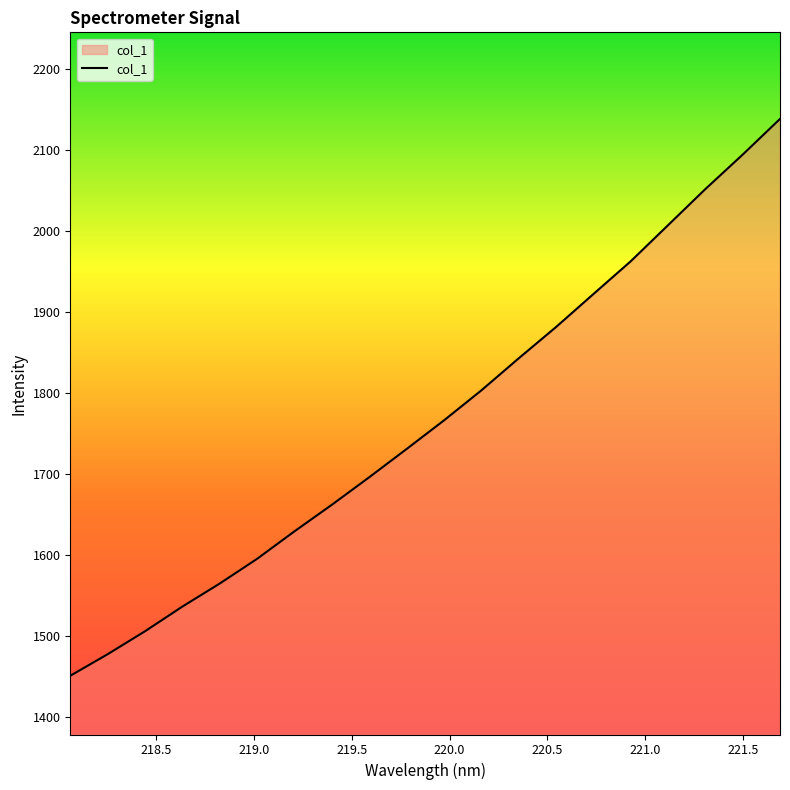

What is the difference between the maximum and minimum values?

687.7